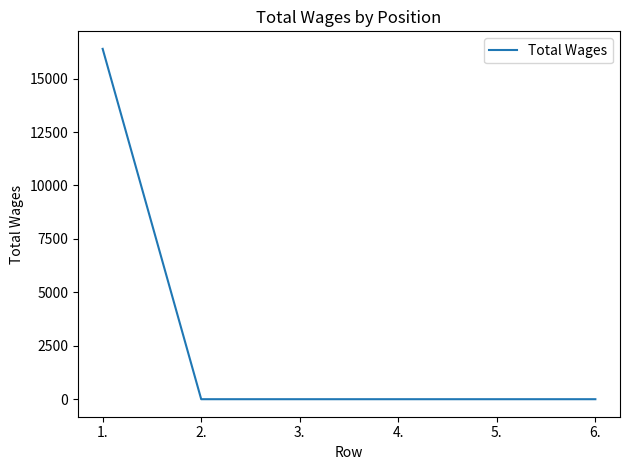

Is it true that the value at 4. is 0?

True